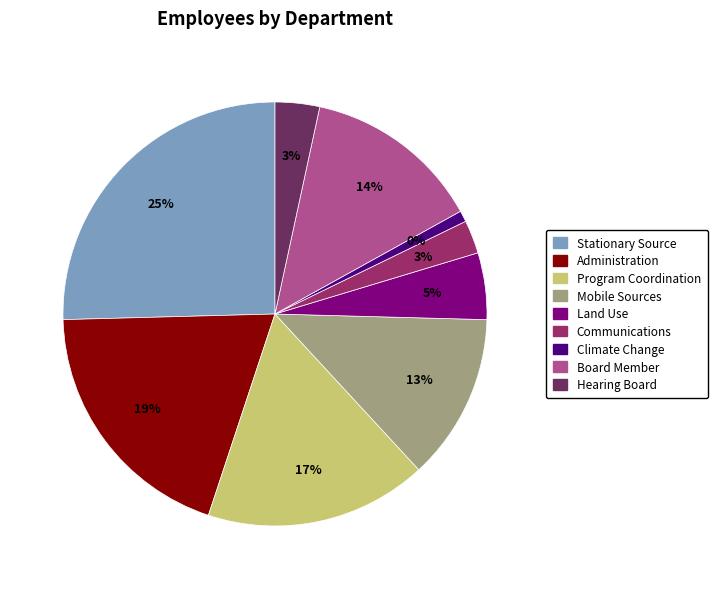

Which slice is the largest?

Stationary Source